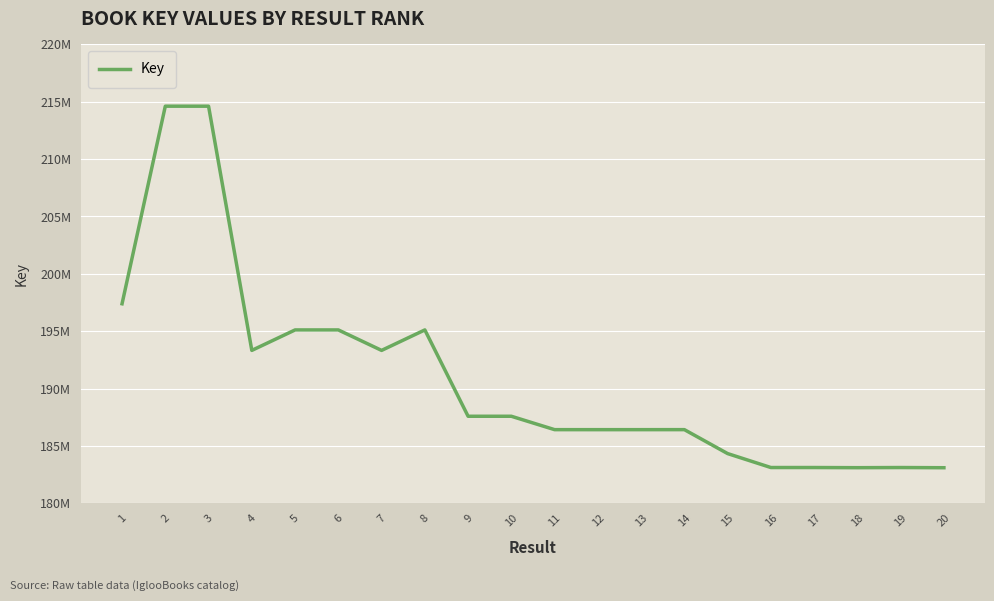

What is the difference between the maximum and minimum values?

31513140